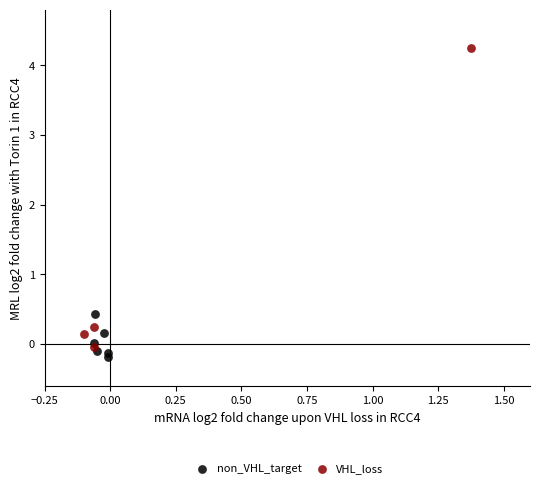

Which series reaches the maximum Y coordinate?

VHL_loss